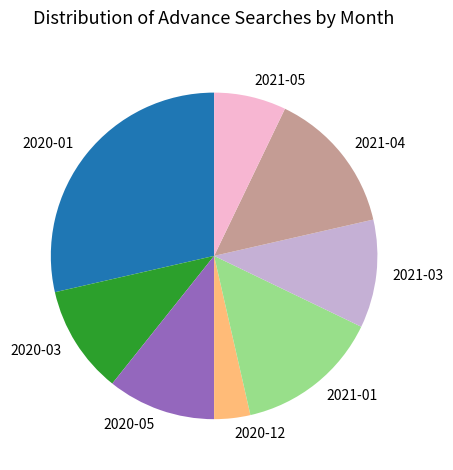

True or false: 2021-04 accounts for 14% of the total.

True